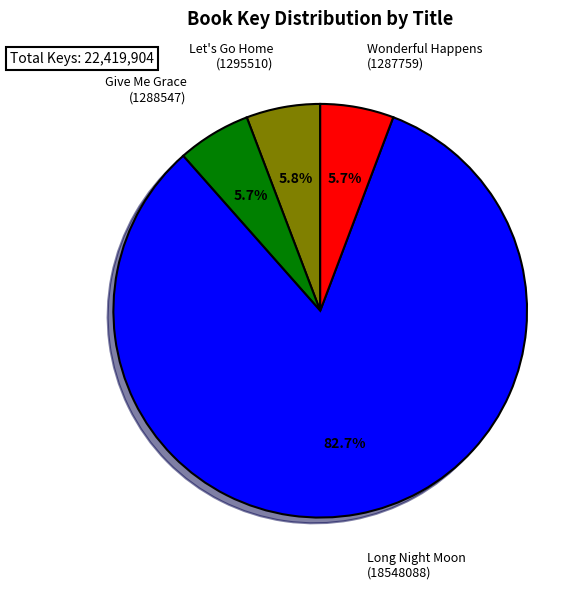

To the nearest percent, what portion does Let's Go Home (1295510) represent?

6%